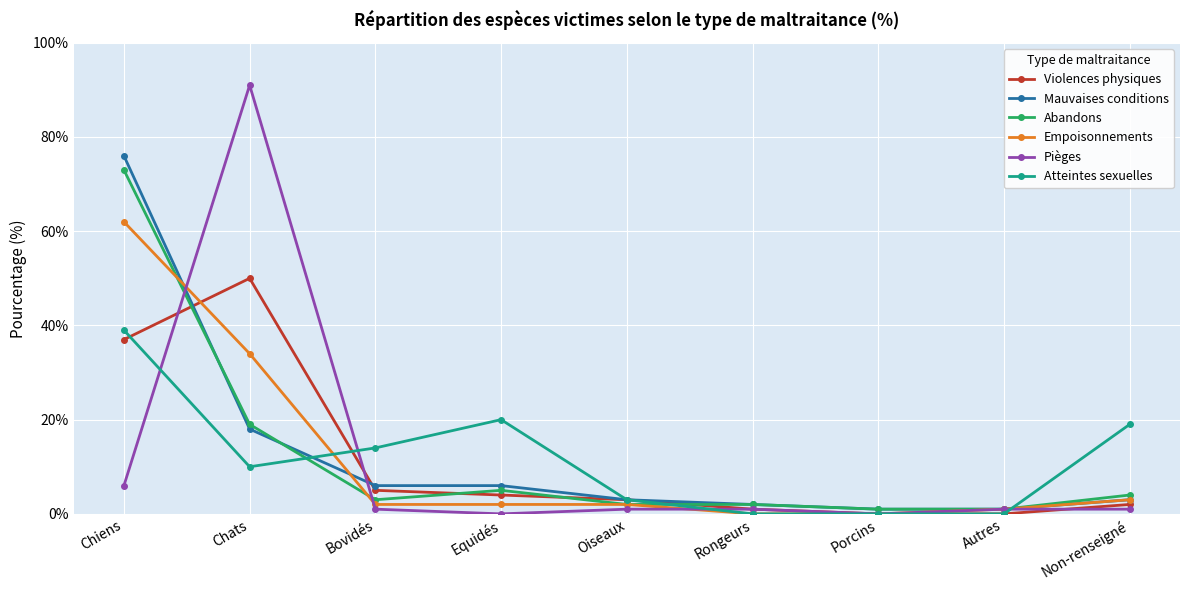

How many values in the Violences physiques series are below 3?

4